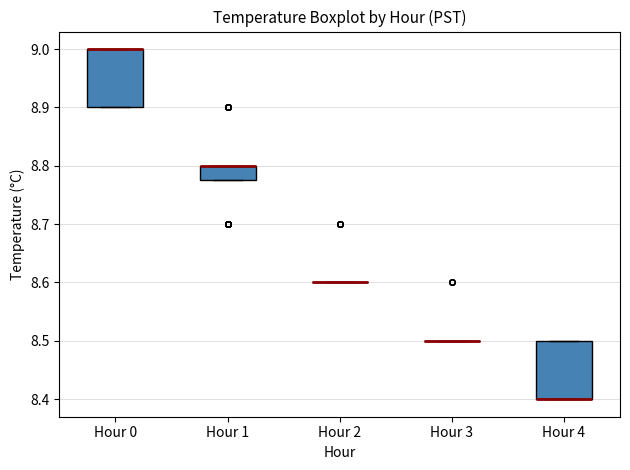

Reading left to right, read every box against the y-axis: the position of its median line, the range the box covers, and the ends of its whiskers. The values are not printed on the chart, so give them approximately, as read against the axis.

Hour 0: median 9.00 (drawn on the box's upper edge), box 8.90 to 9.00, whiskers 8.90 to 9.00
Hour 1: median 8.80 (drawn on the box's upper edge), box 8.78 to 8.80, whiskers 8.78 to 8.80
Hour 2: box collapsed to a line at 8.60, whiskers 8.60 to 8.60
Hour 3: box collapsed to a line at 8.50, whiskers 8.50 to 8.50
Hour 4: median 8.40 (drawn on the box's lower edge), box 8.40 to 8.50, whiskers 8.40 to 8.50